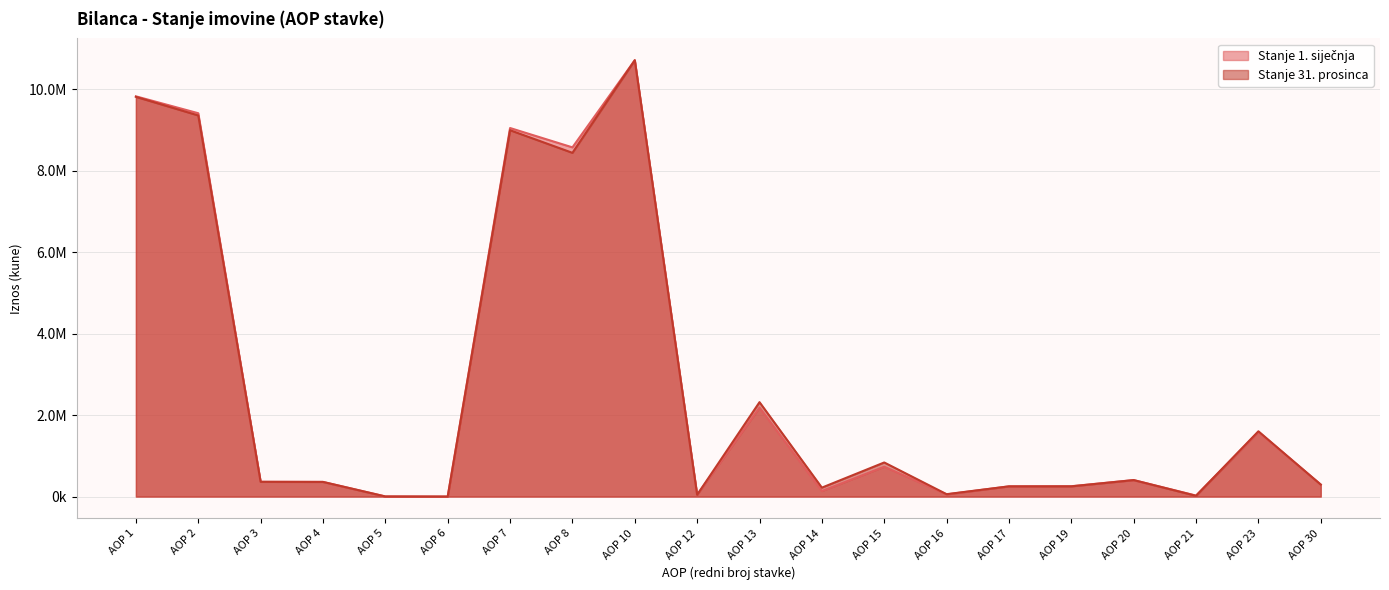

Is the value of Stanje 31. prosinca at AOP 6 greater than the value of Stanje 1. siječnja at AOP 10?

No